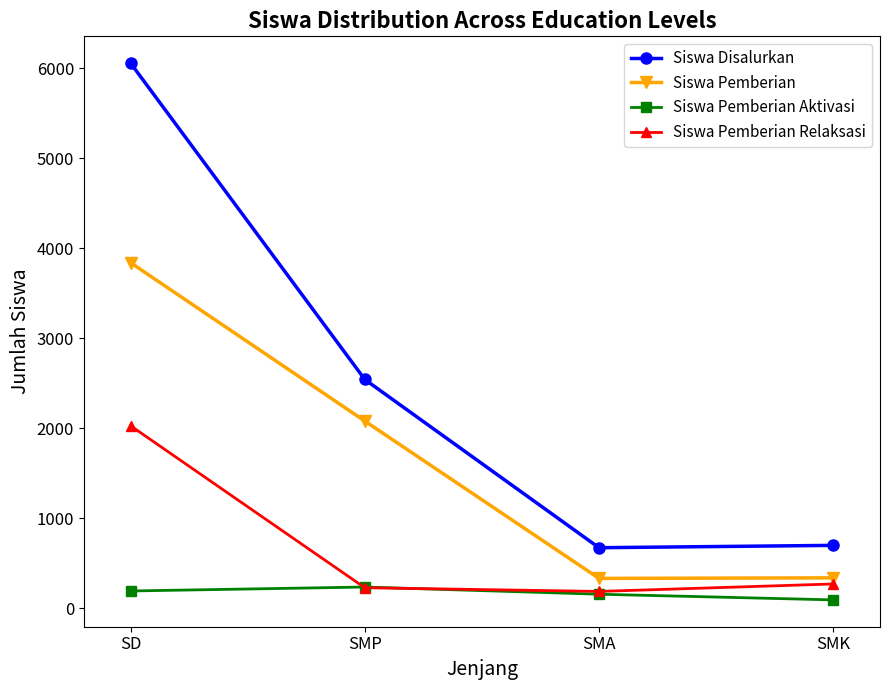

The Siswa Pemberian Relaksasi series shows 2027 at SD. True or false?

True